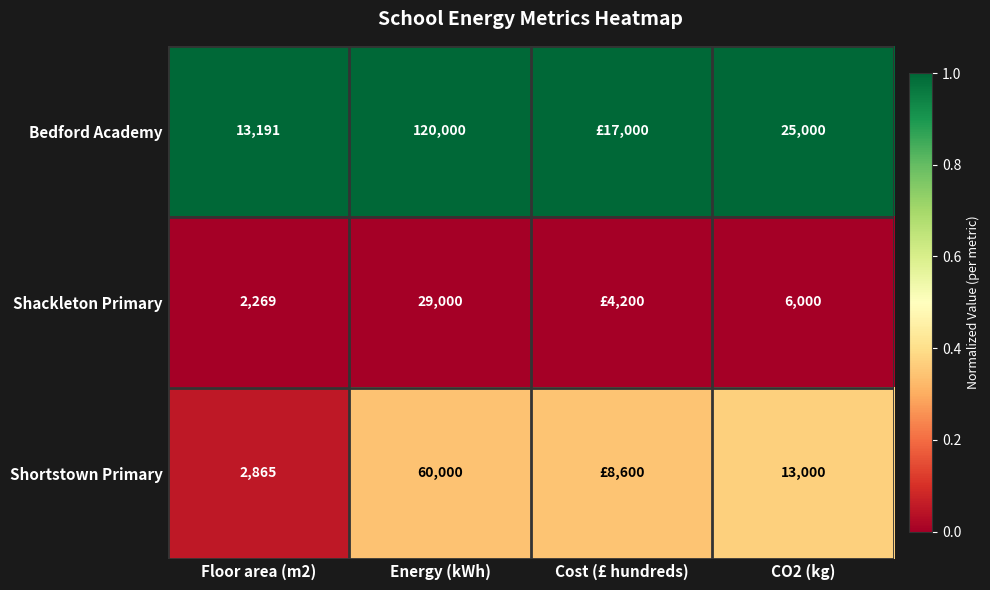

Between Floor area (m2) and CO2 (kg), which series saw the biggest shift?

Bedford Academy